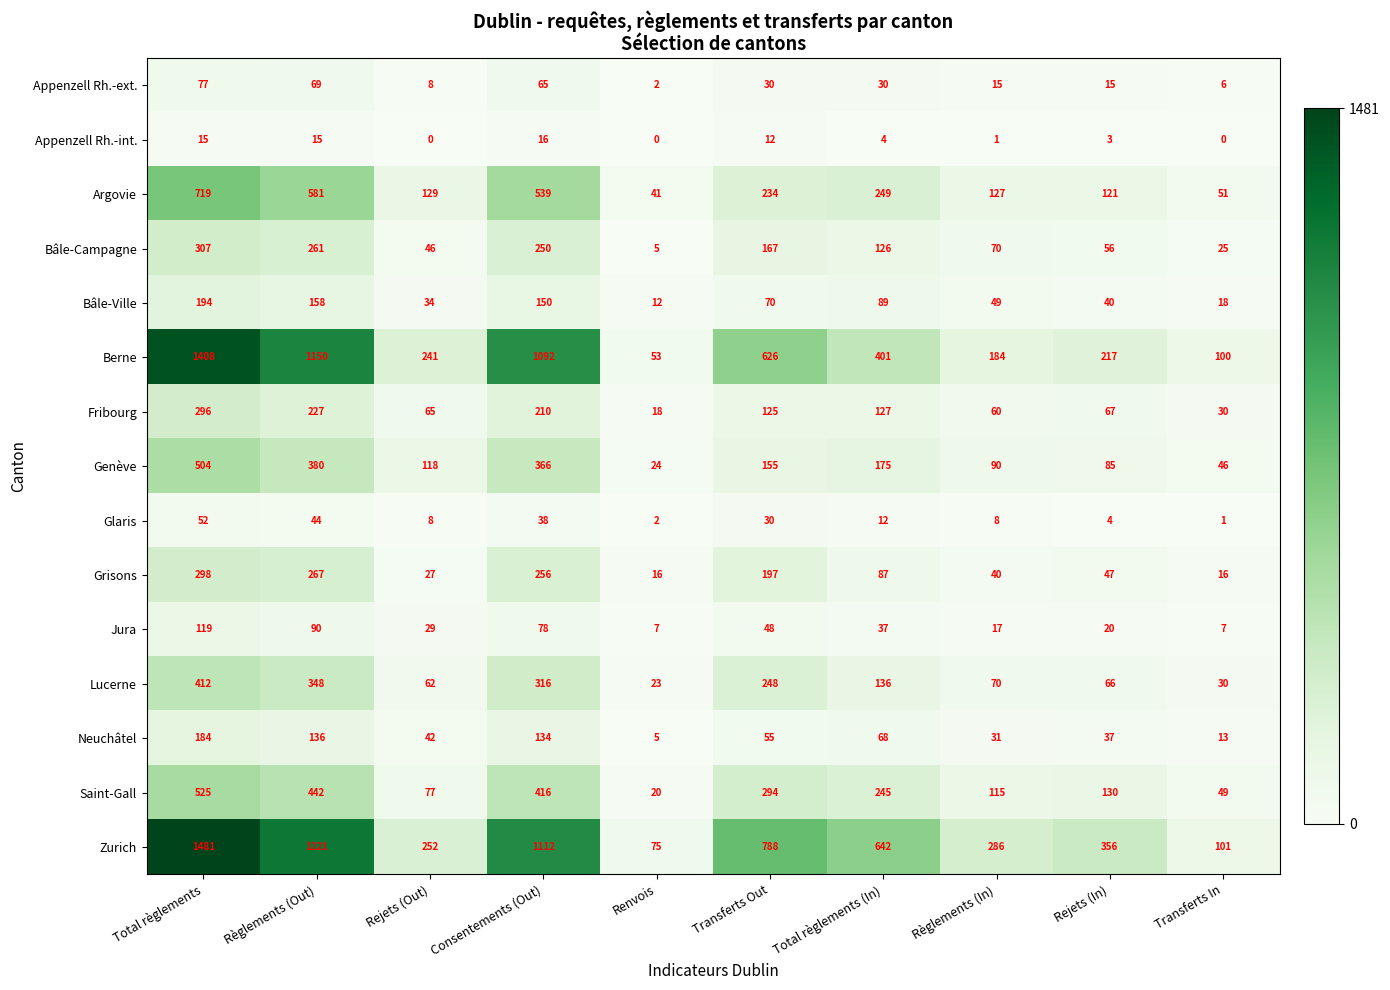

The value of Bâle-Ville at Règlements (Out) is 158. True or false?

True